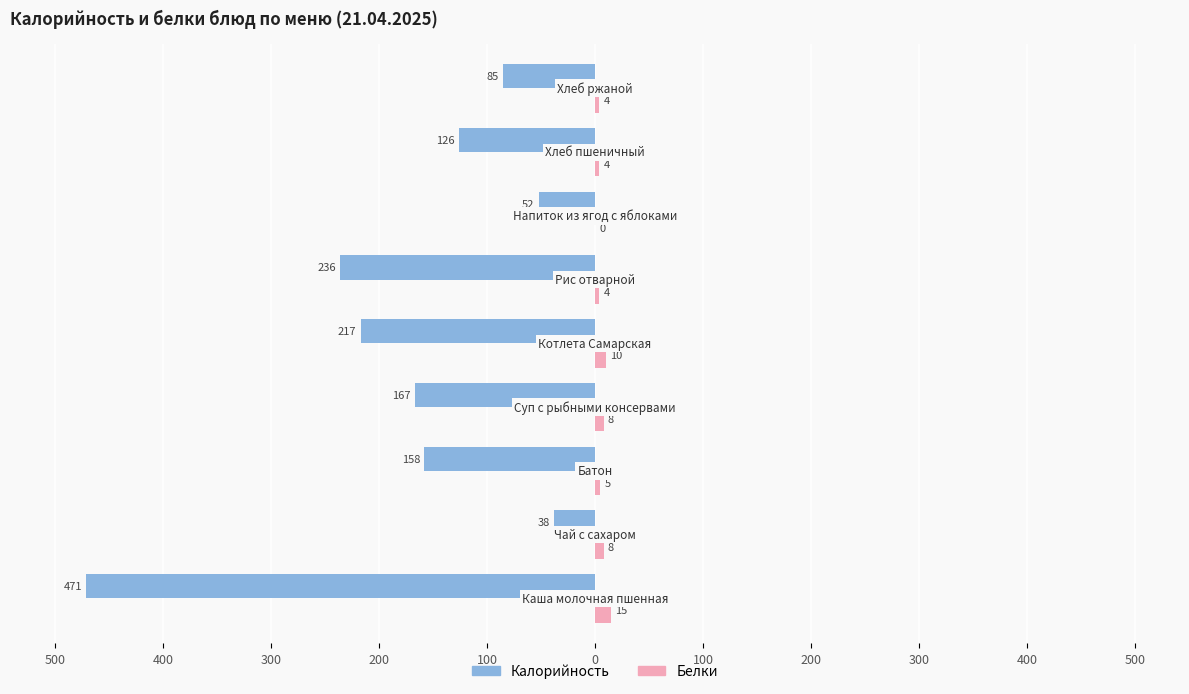

What is the sum of all Белки values?

58